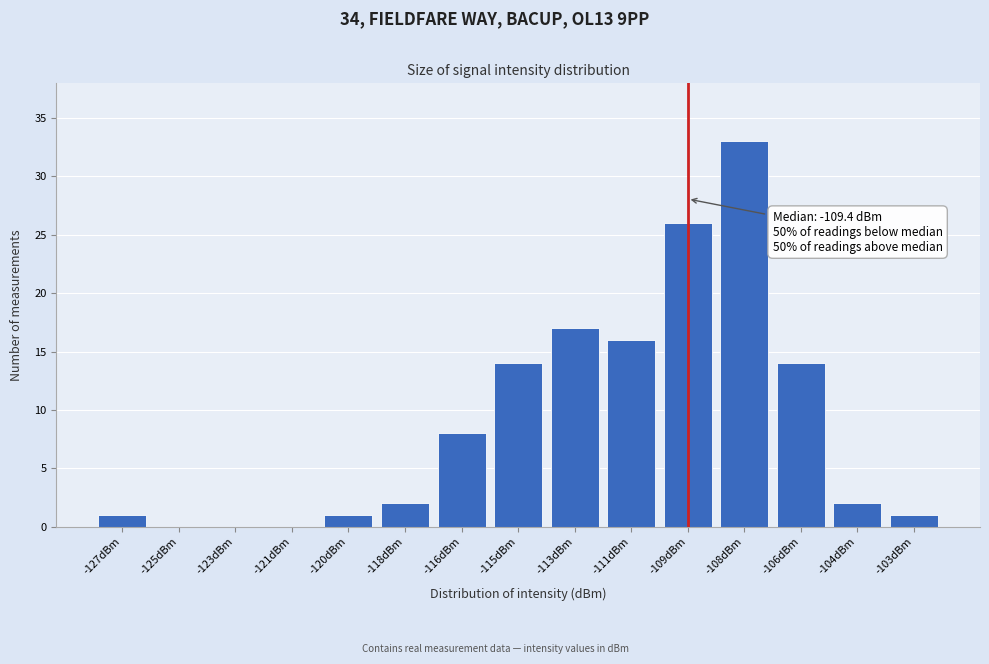

Reading right to left, what are all the values shown in this chart?

-103dBm=1	-104dBm=2	-106dBm=14	-108dBm=33	-109dBm=26	-111dBm=16	-113dBm=17	-115dBm=14	-116dBm=8	-118dBm=2	-120dBm=1	-121dBm=0	-123dBm=0	-125dBm=0	-127dBm=1